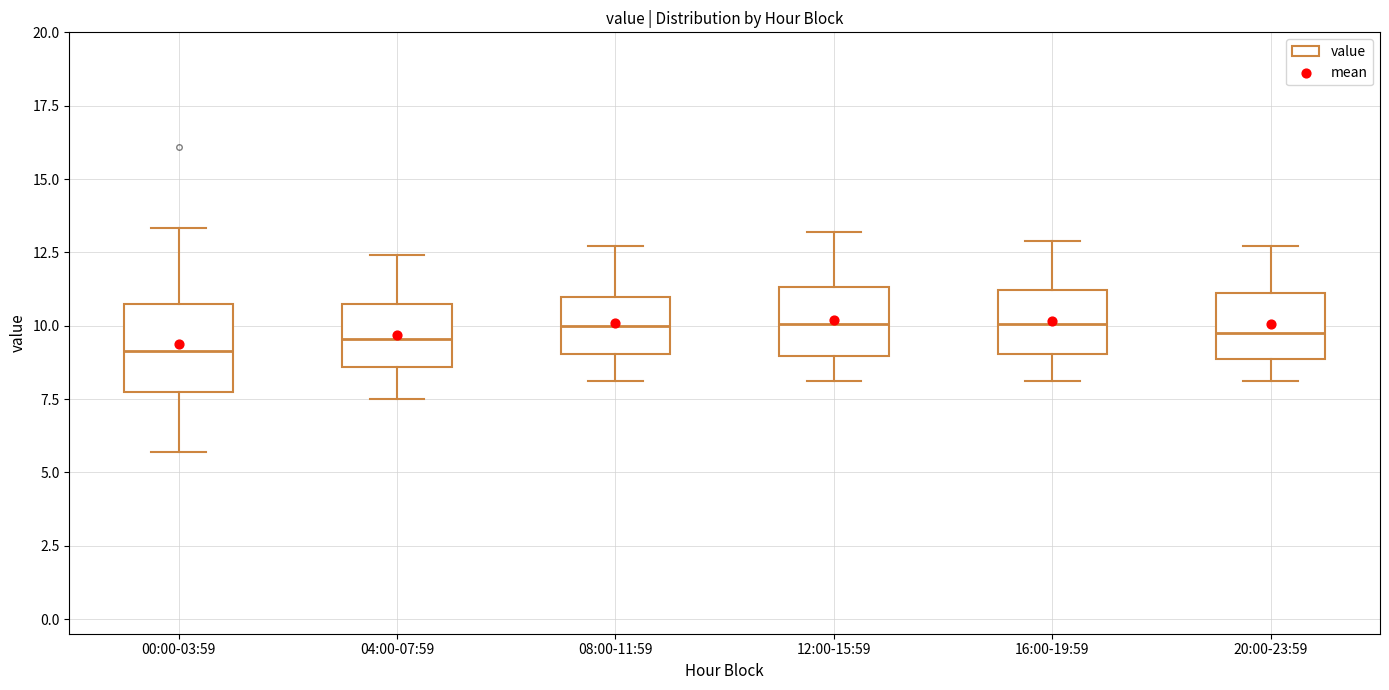

Reading left to right, read every box against the y-axis: the position of its median line, the range the box covers, and the ends of its whiskers. The values are not printed on the chart, so give them approximately, as read against the axis.

00:00-03:59: median 9.0, box 8.0 to 10.5, whiskers 5.5 to 13.5
04:00-07:59: median 9.5, box 8.5 to 10.5, whiskers 7.5 to 12.5
08:00-11:59: median 10.0, box 9.0 to 11.0, whiskers 8.0 to 12.5
12:00-15:59: median 10.0, box 9.0 to 11.5, whiskers 8.0 to 13.0
16:00-19:59: median 10.0, box 9.0 to 11.0, whiskers 8.0 to 13.0
20:00-23:59: median 10.0, box 9.0 to 11.0, whiskers 8.0 to 12.5